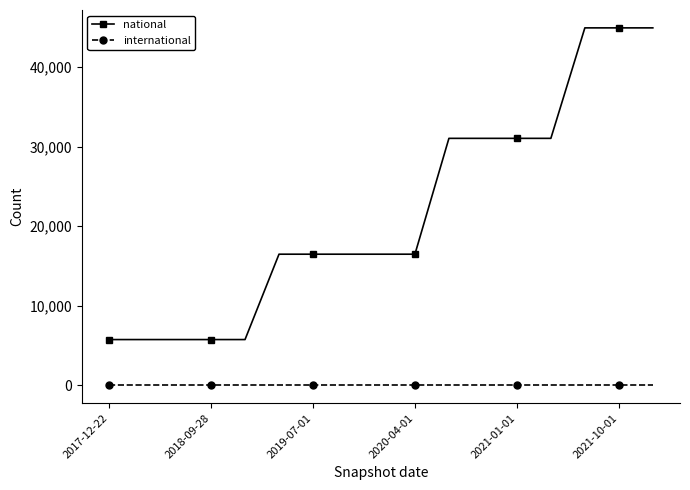

List the series in order of their overall mean, highest first.

national, international